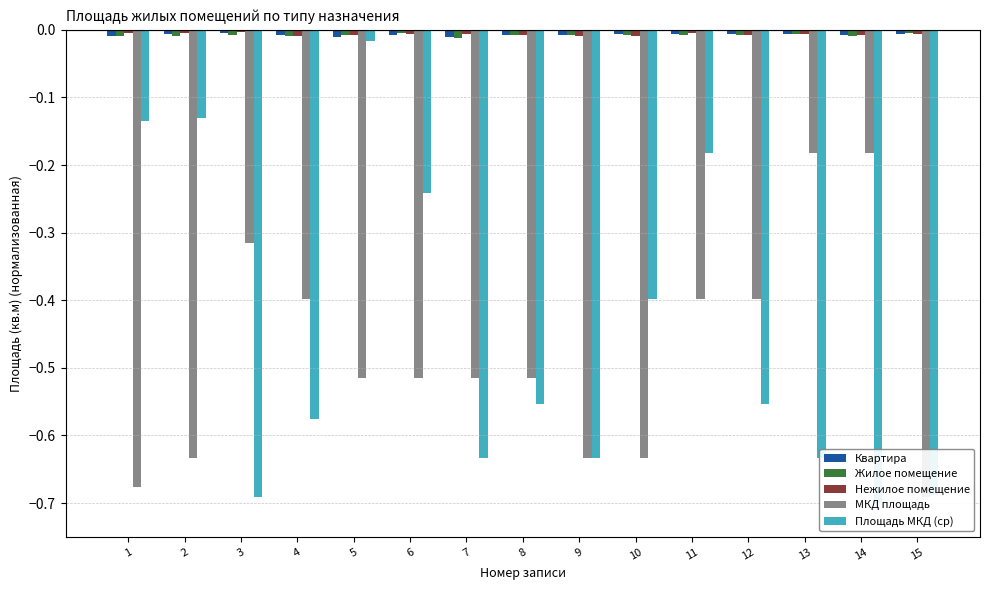

At which category does the chart reach its peak across all series?

3